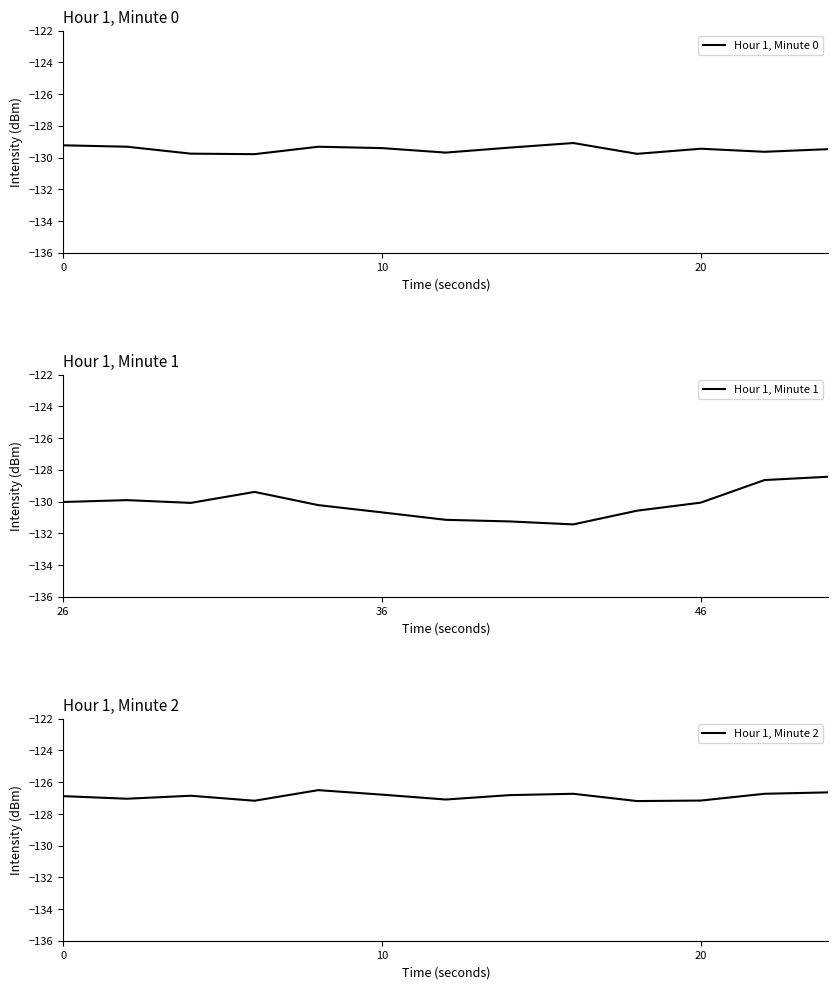

Is it true that Hour 1, Minute 0 equals -175.2 at 20?

False